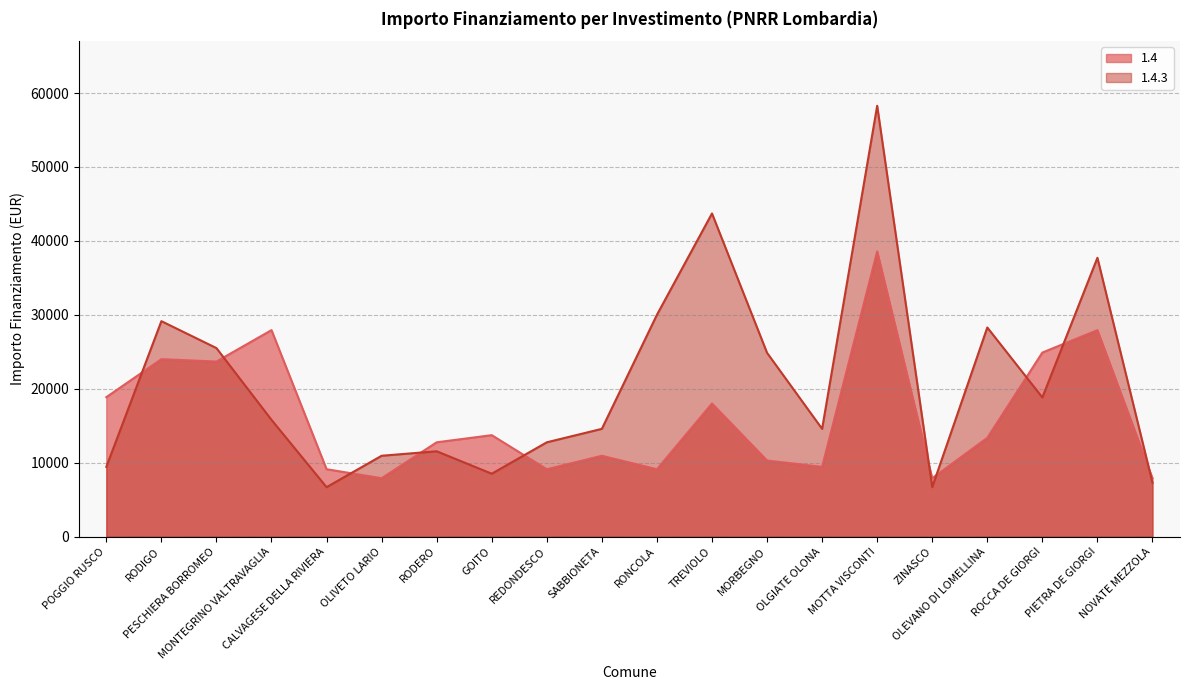

Which has a higher value, PESCHIERA BORROMEO or CALVAGESE DELLA RIVIERA?

PESCHIERA BORROMEO